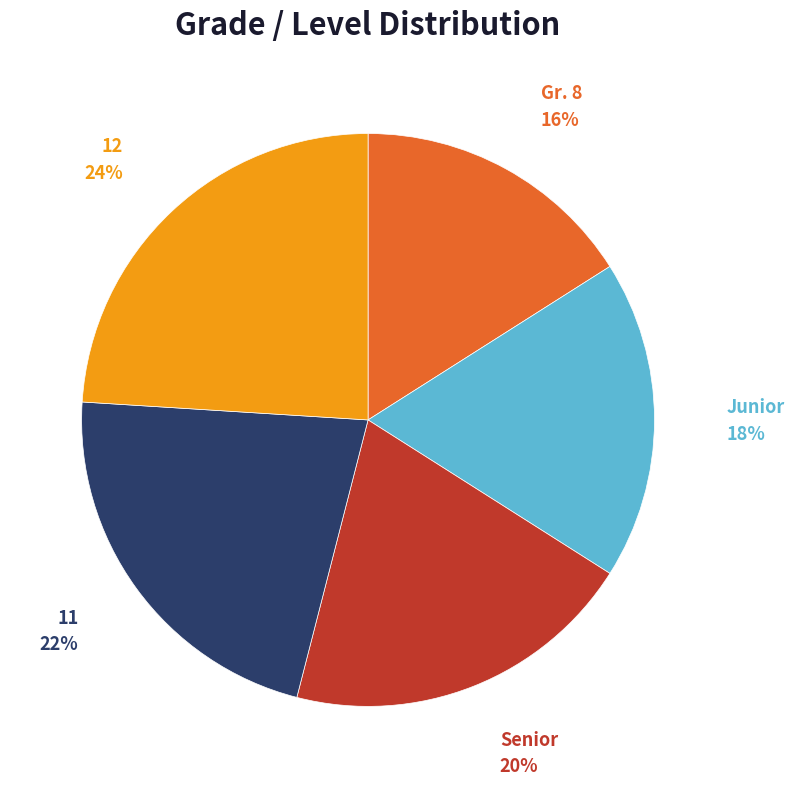

To the nearest percent, what portion does Junior represent?

18%